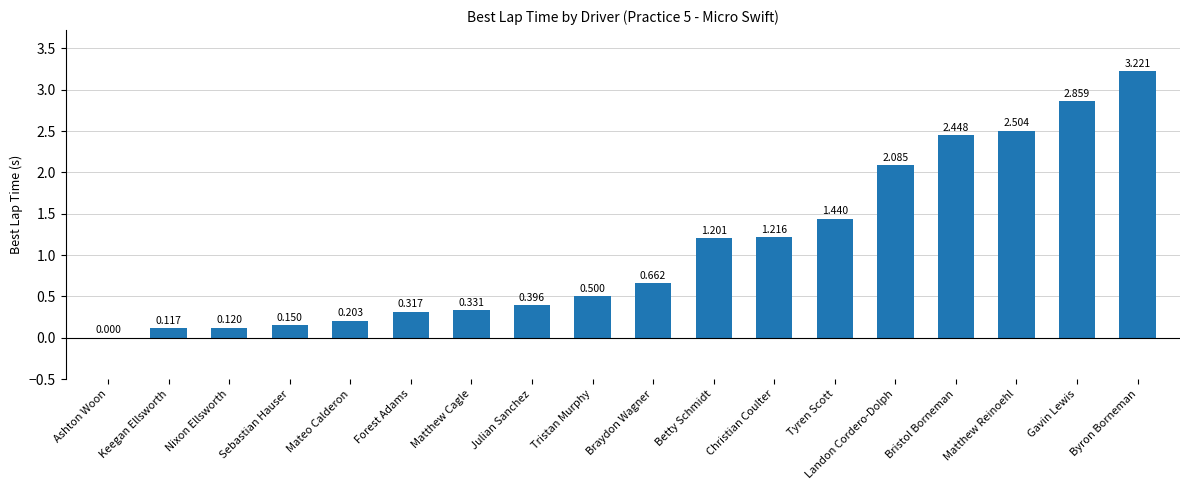

Between Christian Coulter and Mateo Calderon, which is larger?

Christian Coulter